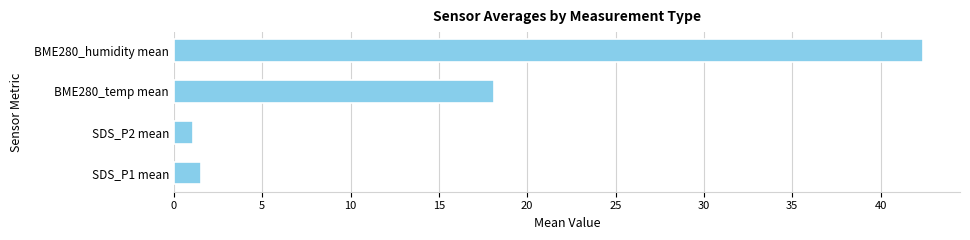

What is the ratio of the value at SDS_P2 mean to the value at SDS_P1 mean?

0.7